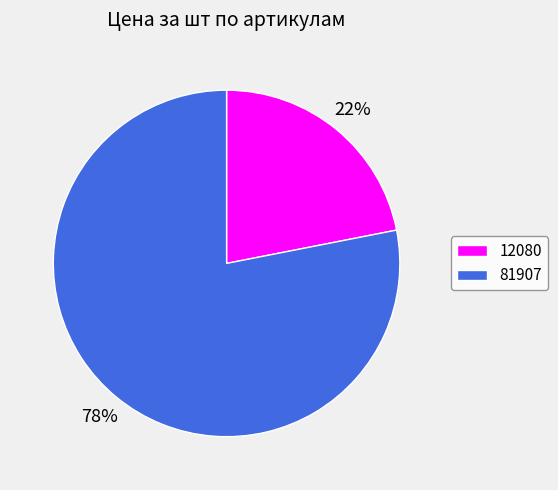

The 81907 slice represents 78% of the pie. True or false?

True